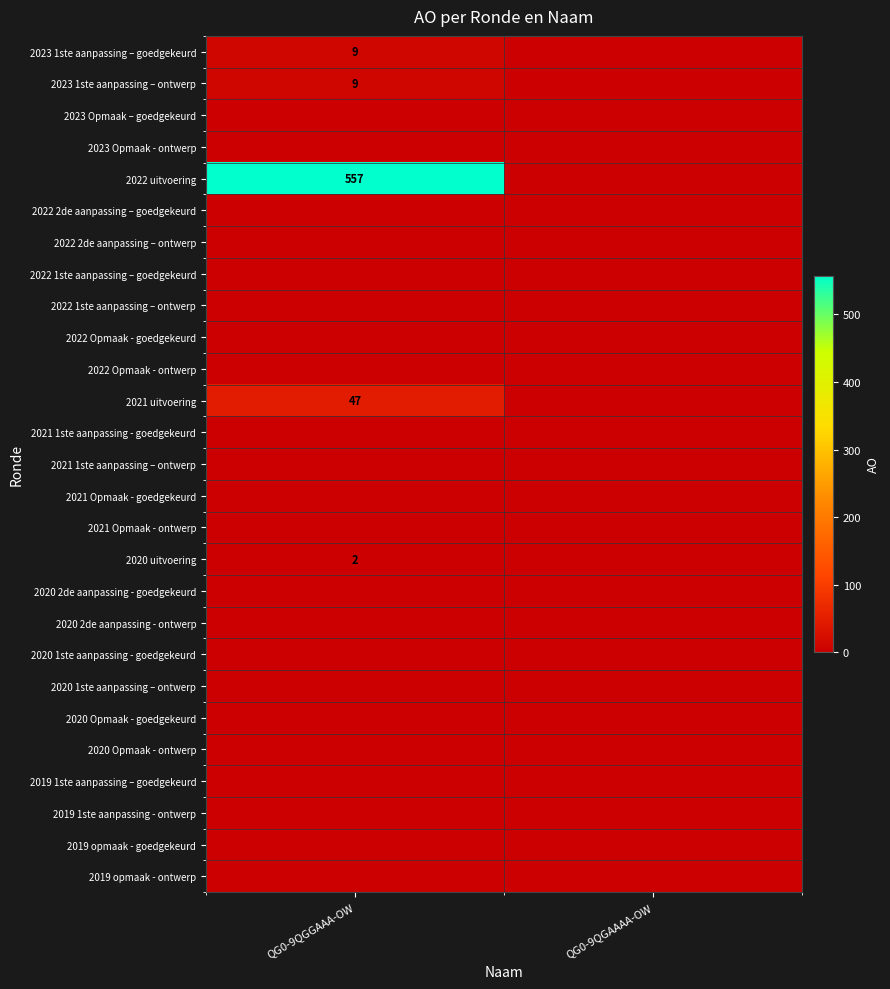

How many categories are shown in the chart?

2